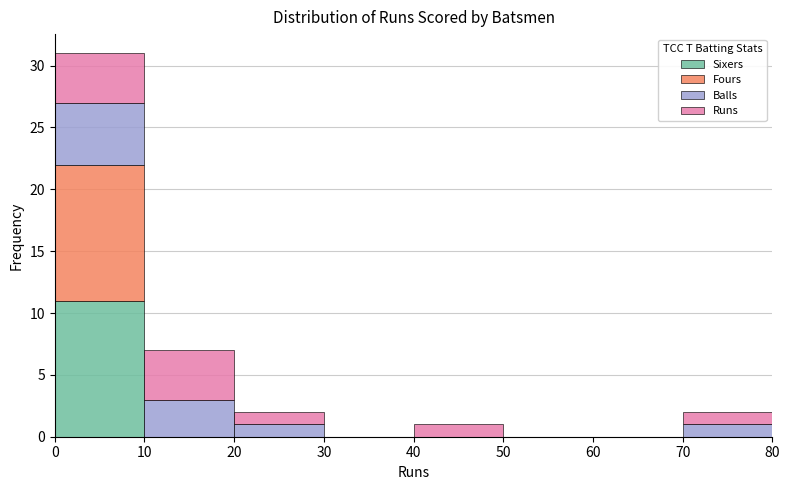

What is the total height of the stacked bar covering 10 to 20 on the x-axis? The values are not printed on the chart, so give them approximately, as read against the axis.

7